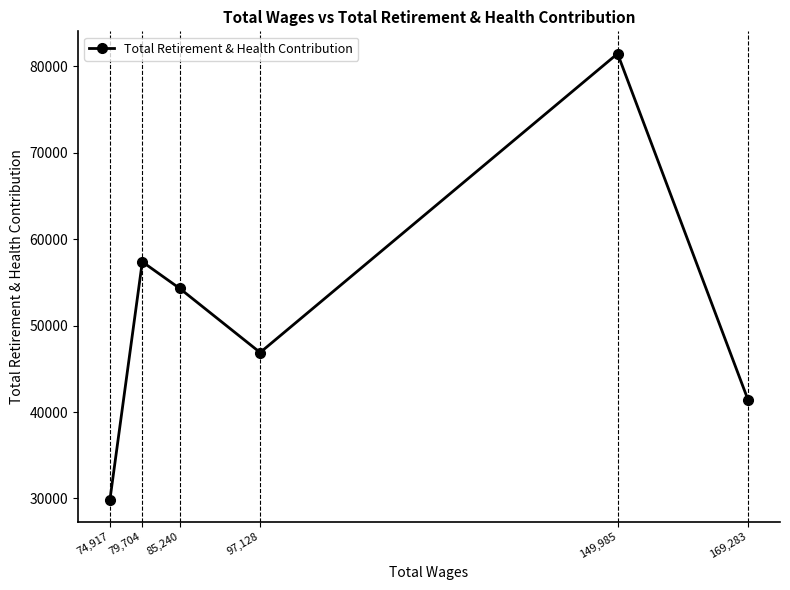

Approximately how many times larger is the value at 85,240 compared to 169,283?

1.3